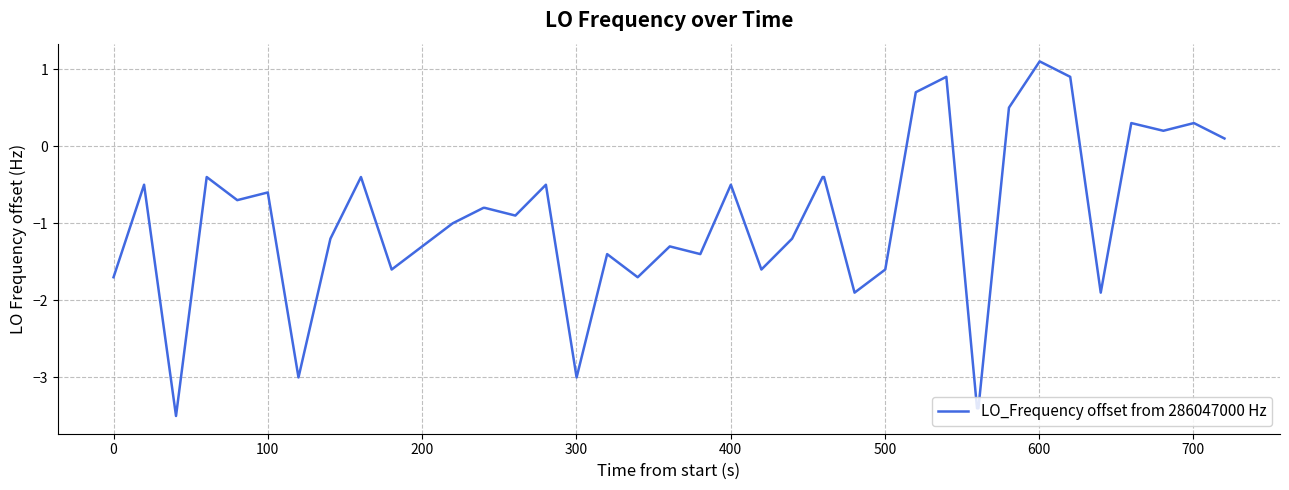

What is the minimum value shown in the chart?

-3.5